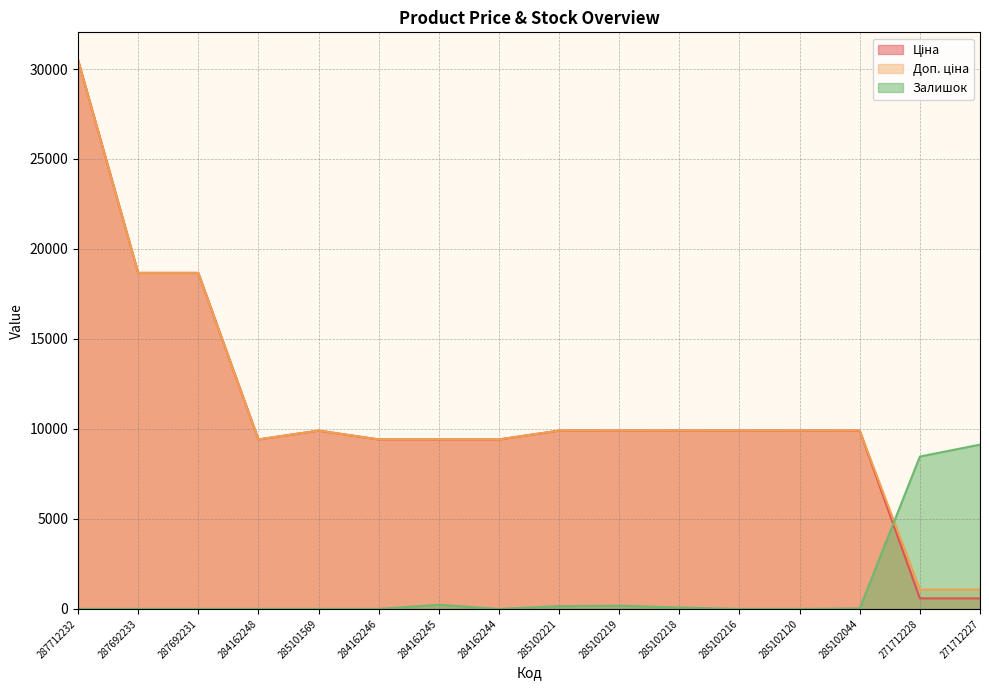

True or false: Ціна and Доп. ціна cross at least once.

False